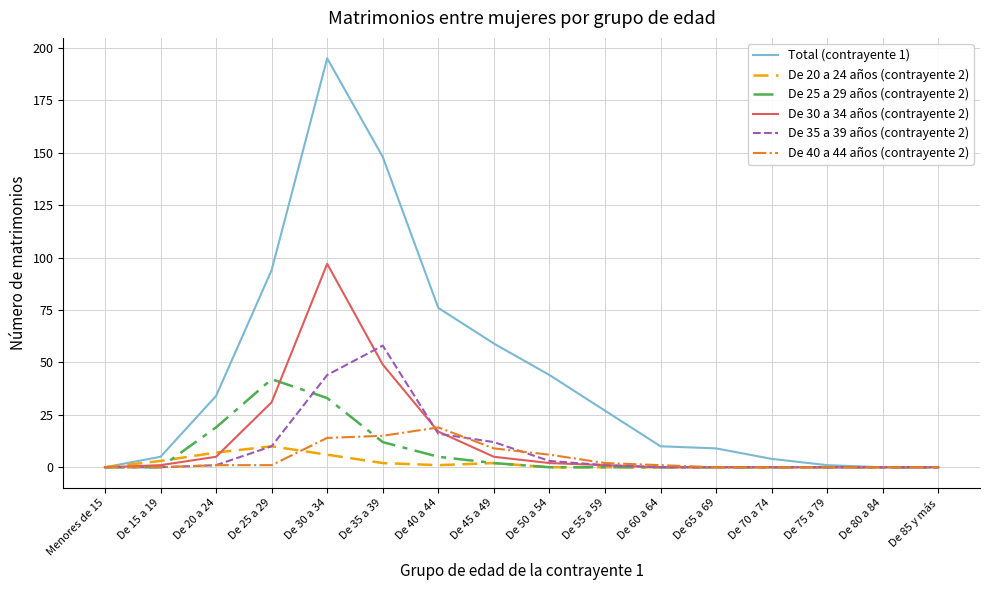

Is it true that De 35 a 39 años (contrayente 2) equals 1 at De 55 a 59?

True